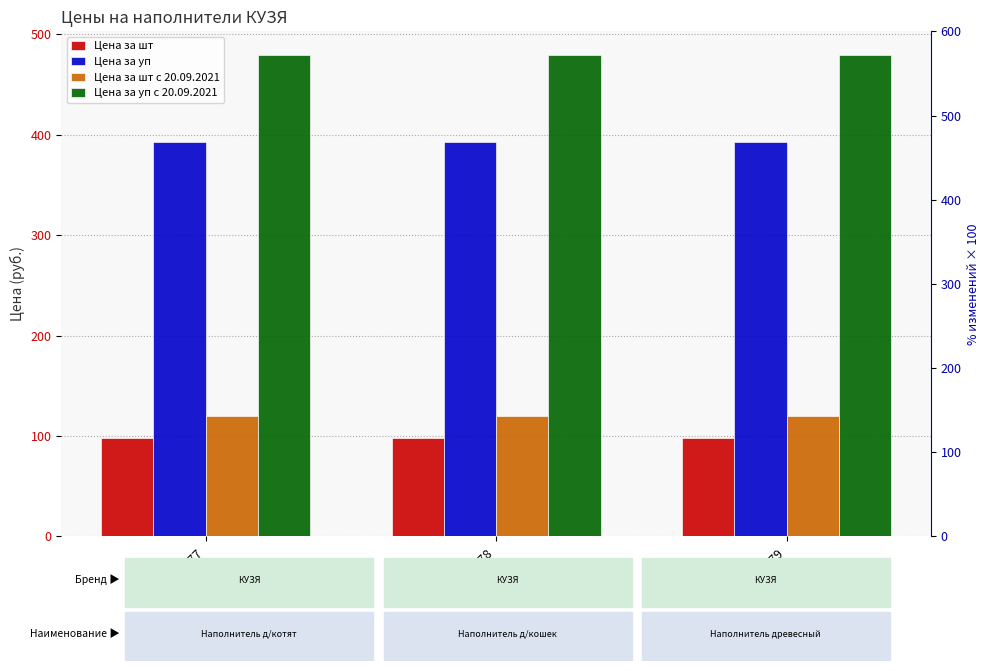

What are all the series names shown in the legend?

Цена за шт, Цена за уп, Цена за шт с 20.09.2021, Цена за уп с 20.09.2021